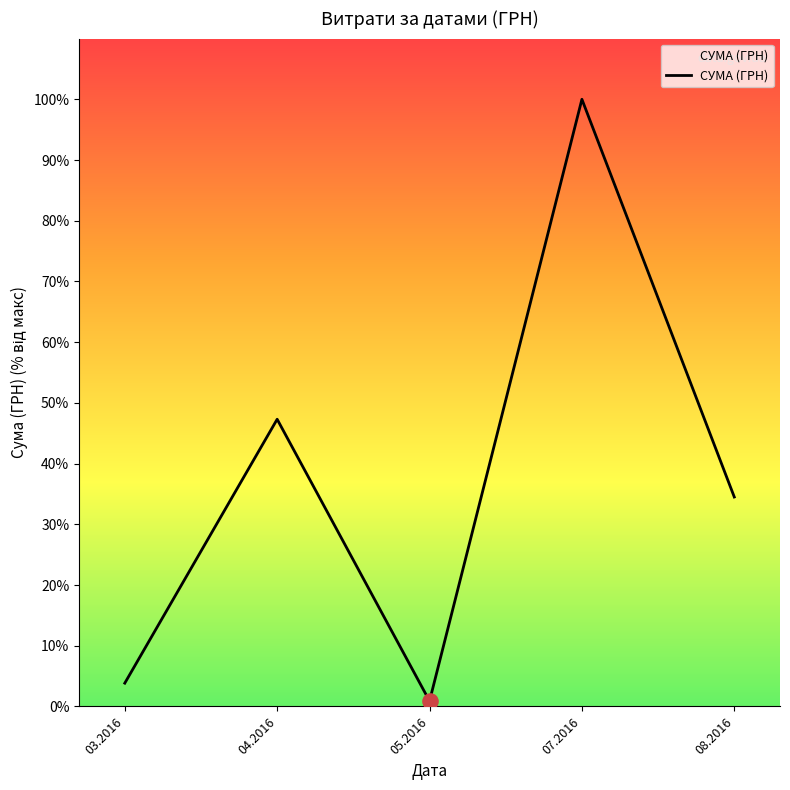

Approximately how many times larger is the value at 04.2016 compared to 07.2016?

0.5